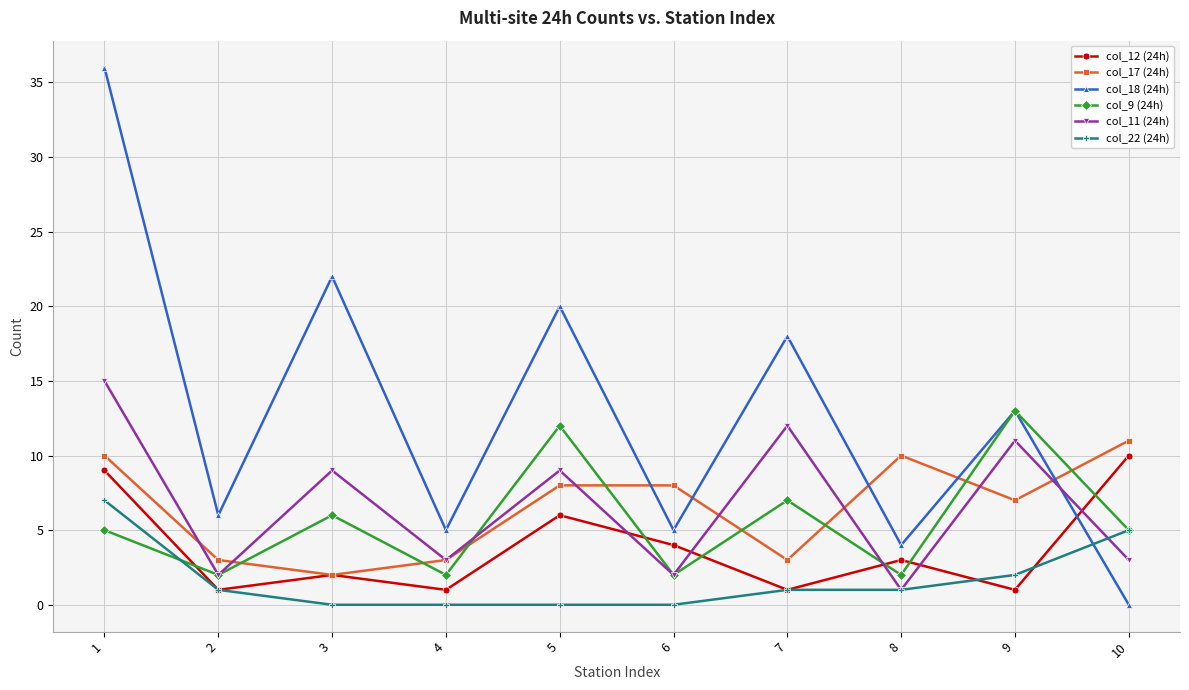

The value of col_18 (24h) at 7 is 18. True or false?

True